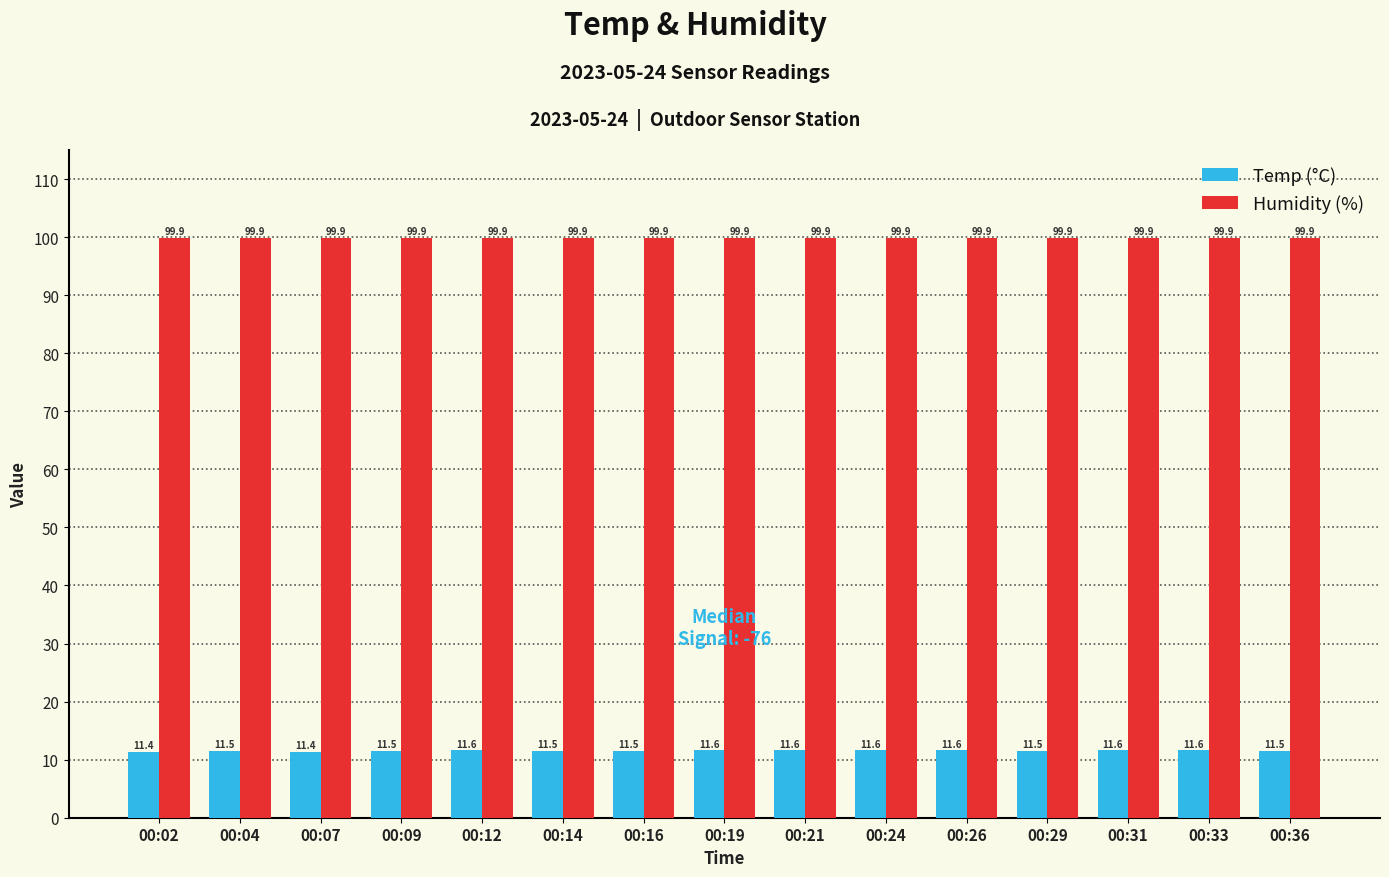

What is the greatest value displayed?

99.9